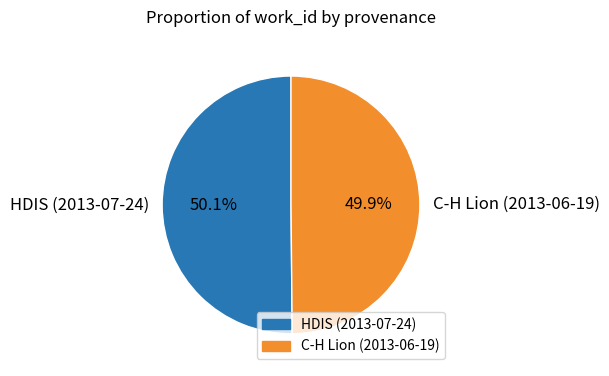

What percentage is NOT represented by HDIS (2013-07-24)?

49.9%